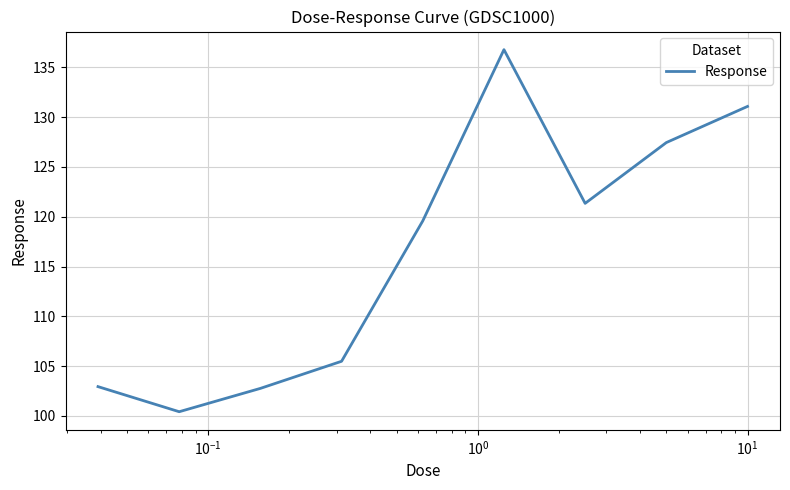

What is the smallest value displayed?

100.4